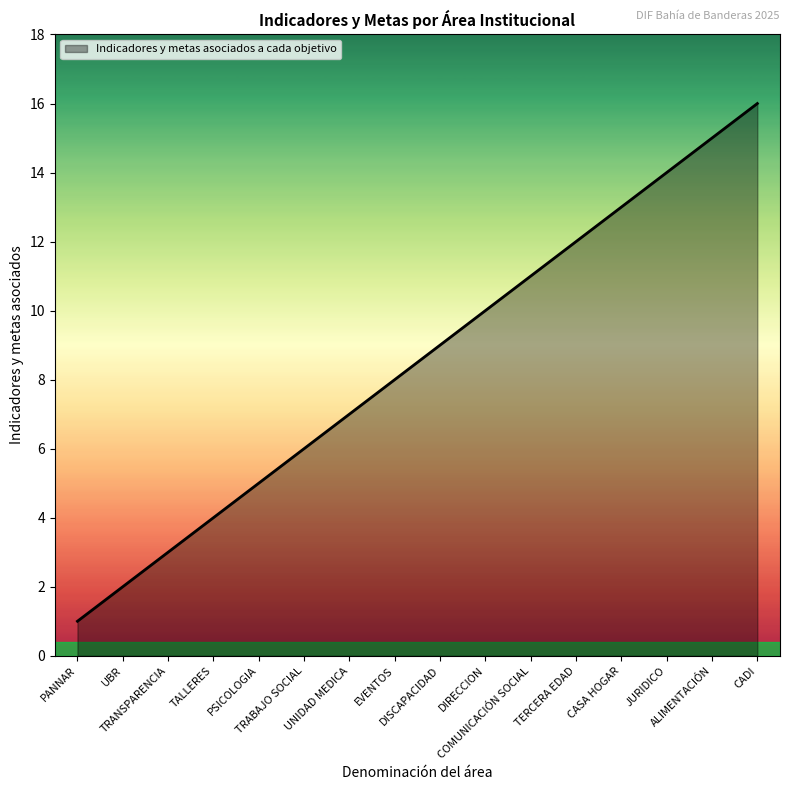

What position from the right is DISCAPACIDAD?

8